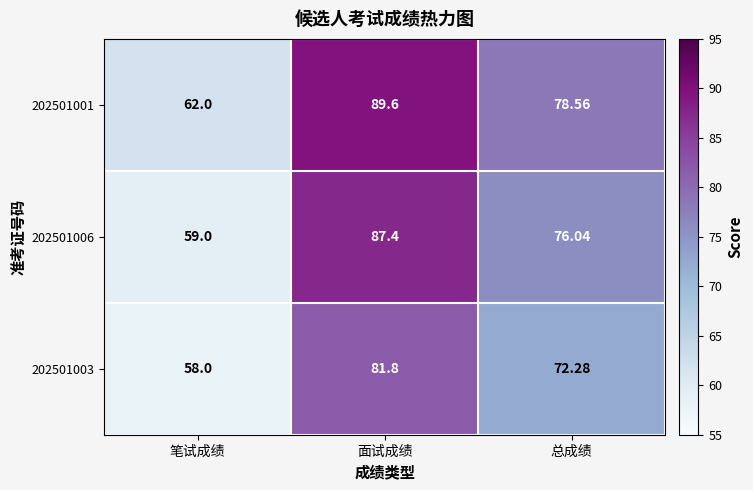

At how many categories does at least one series exceed 89?

1